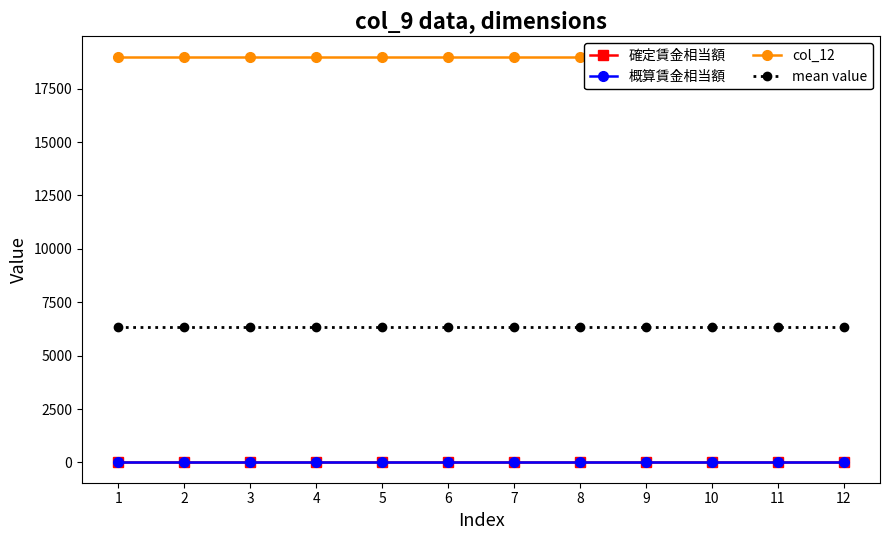

The value of mean value at 3 is 2118.9. True or false?

False